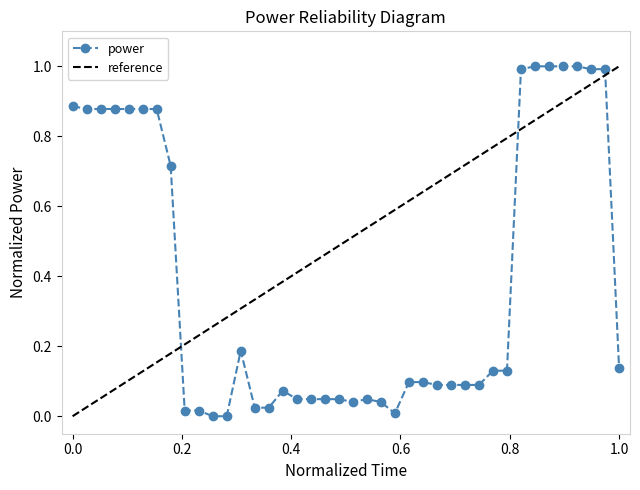

How many interior local valleys (lower than both neighbors) does the data have?

2